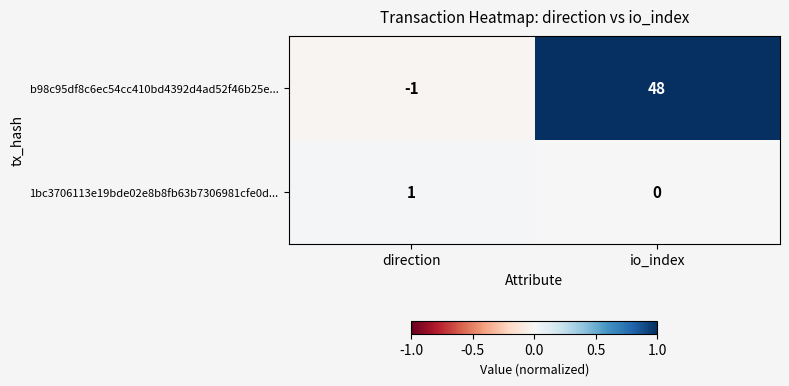

What is the sum of all b98c95df8c6ec54cc410bd4392d4ad52f46b25e... values?

47